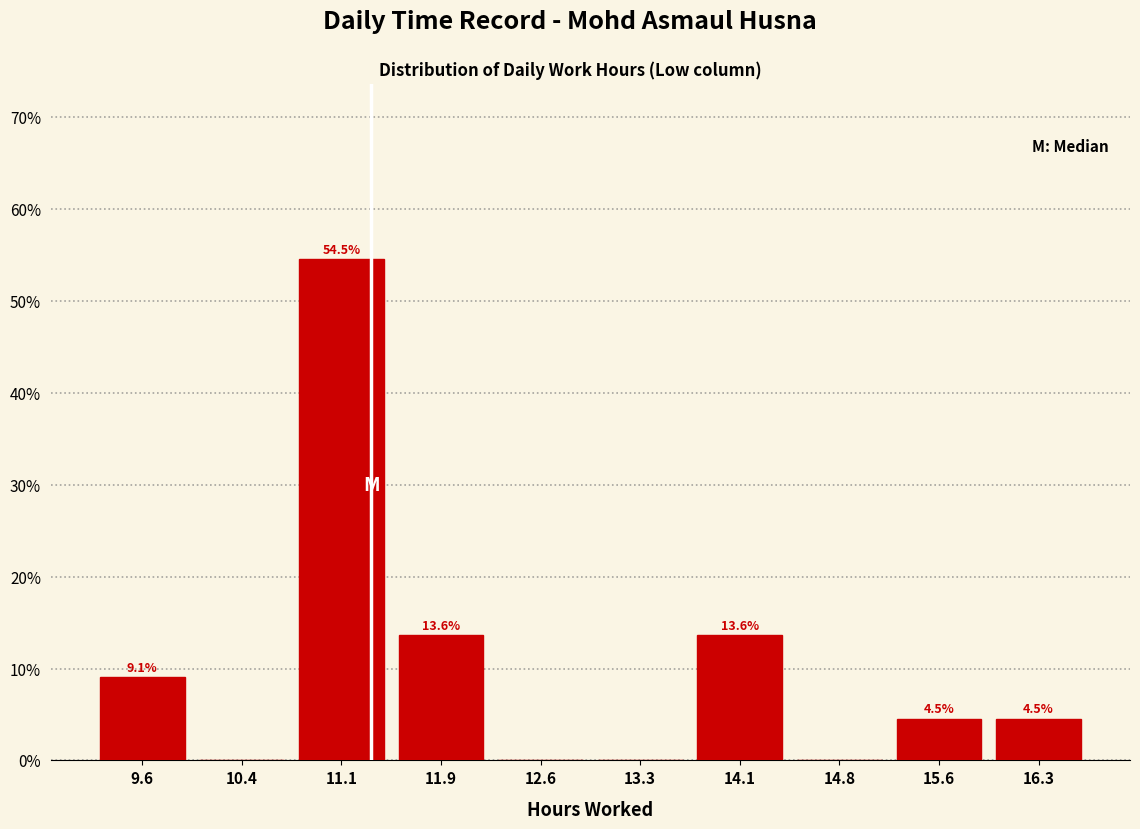

Which range on the x-axis has the tallest bar?

10.8 to 11.5